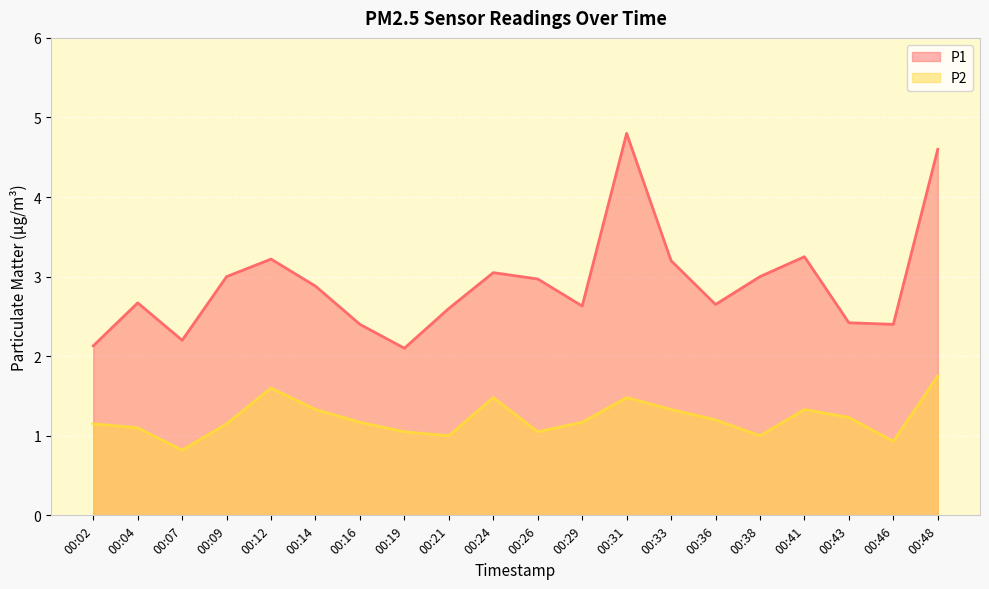

Where is the first local minimum for P1?

00:07